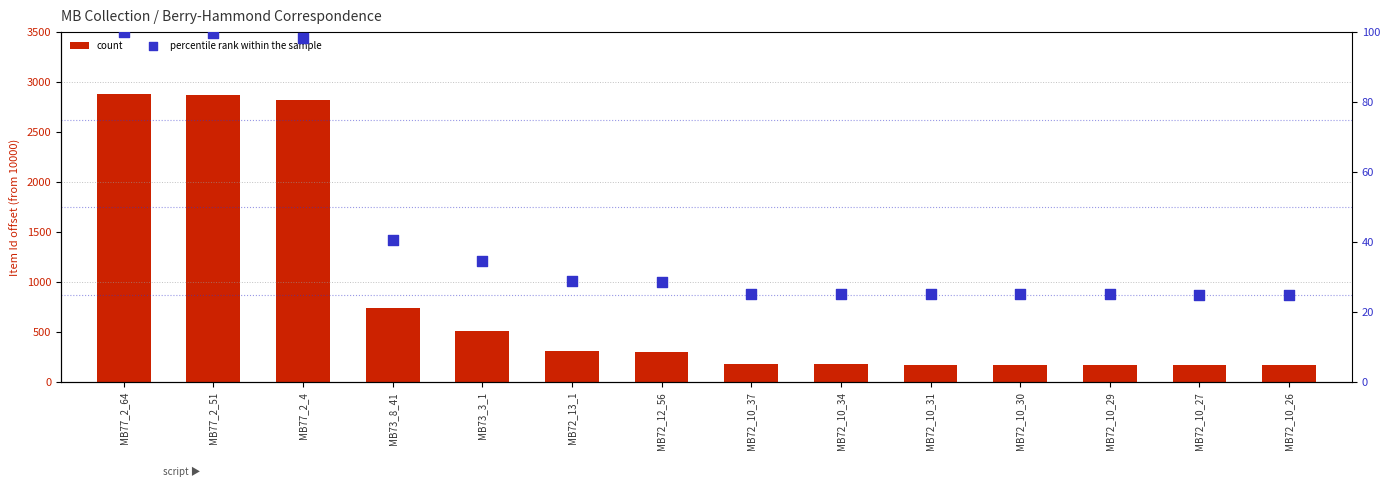

Is the value of percentile rank within the sample at MB73_8_41 greater than the value of count at MB72_10_29?

No